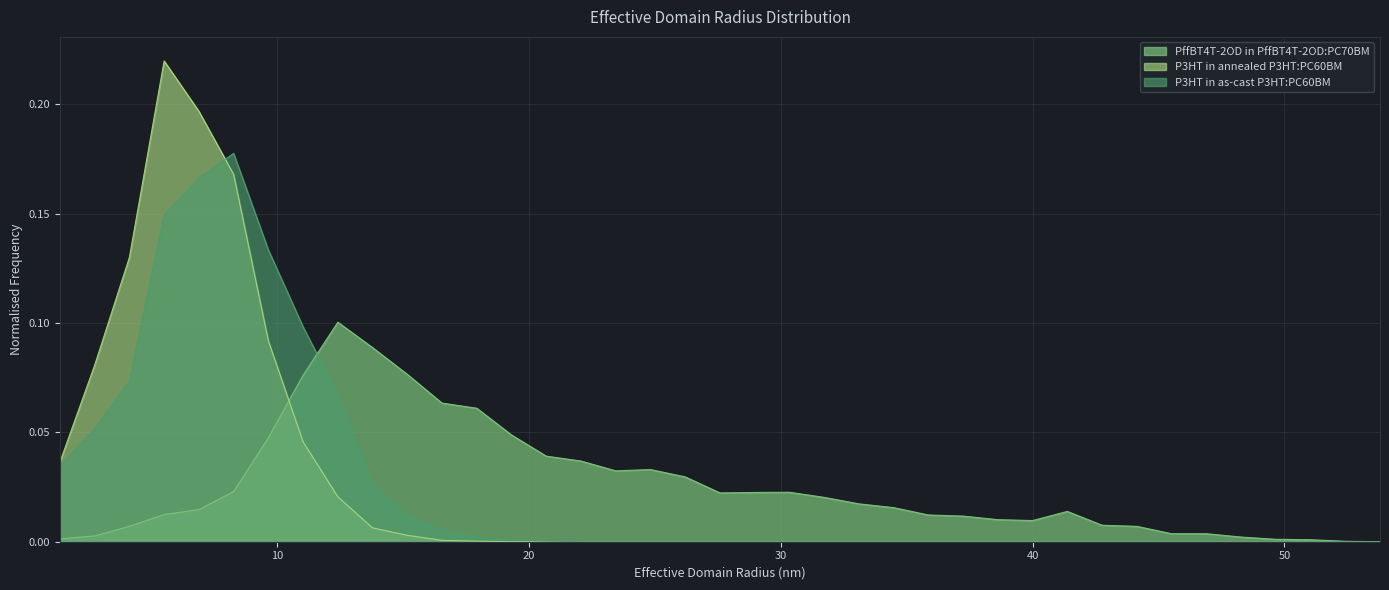

In P3HT in annealed P3HT:PC60BM, how many points are higher than both neighbors (excluding endpoints)?

1